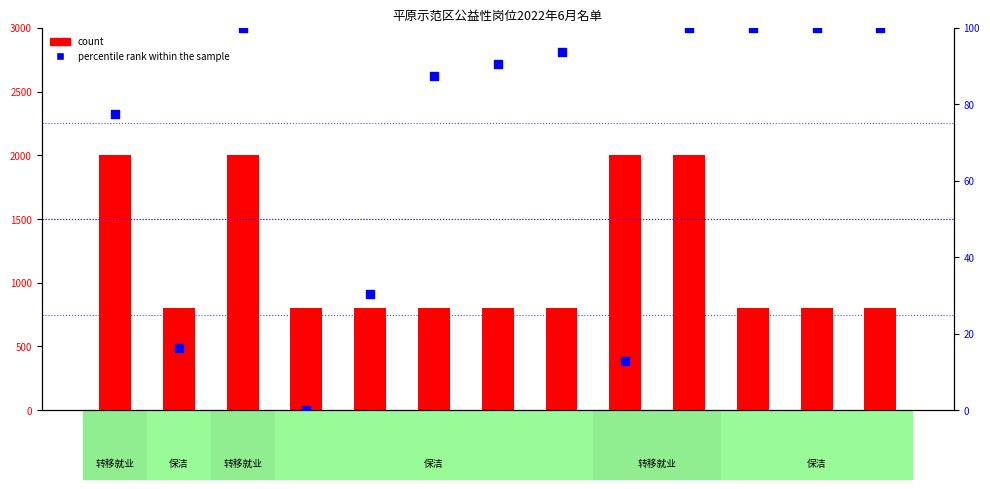

Is the value of count at 张路香 greater than the value of percentile rank within the sample at 牛园柱?

Yes